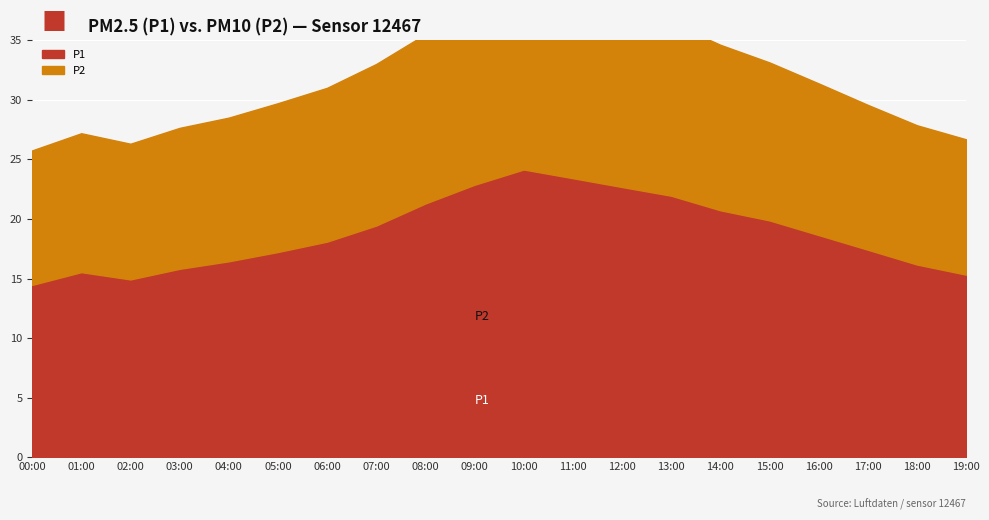

What is the approximate value of P1 at 14:00?

20.7